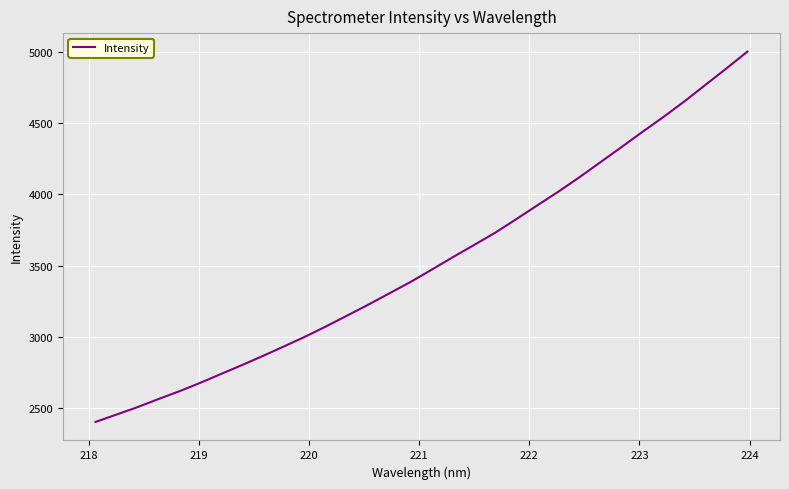

Reading right to left, list all the values displayed in this chart.

4999.6	4881.8	4766.3	4650.8	4541.5	4436.9	4330.0	4224.4	4119.0	4018.2	3922.6	3825.7	3731.1	3645.5	3560.8	3473.9	3388.1	3308.6	3229.7	3153.3	3077.8	3005.2	2937.2	2870.5	2805.7	2743.4	2680.3	2620.9	2565.9	2508.9	2456.8	2405.0